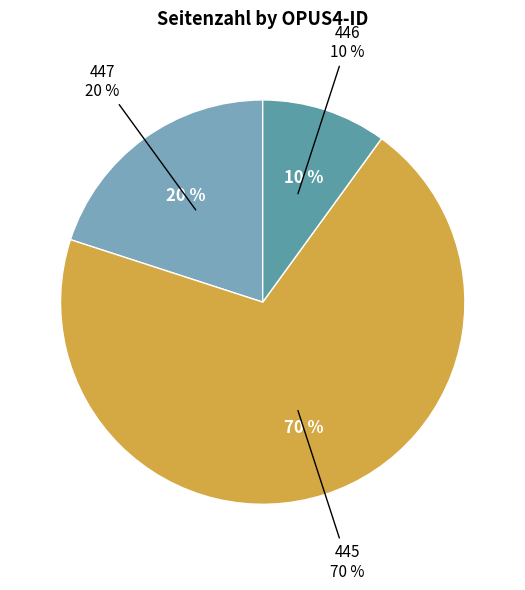

Combined, what portion of the pie is 447 and 445?

90.0%